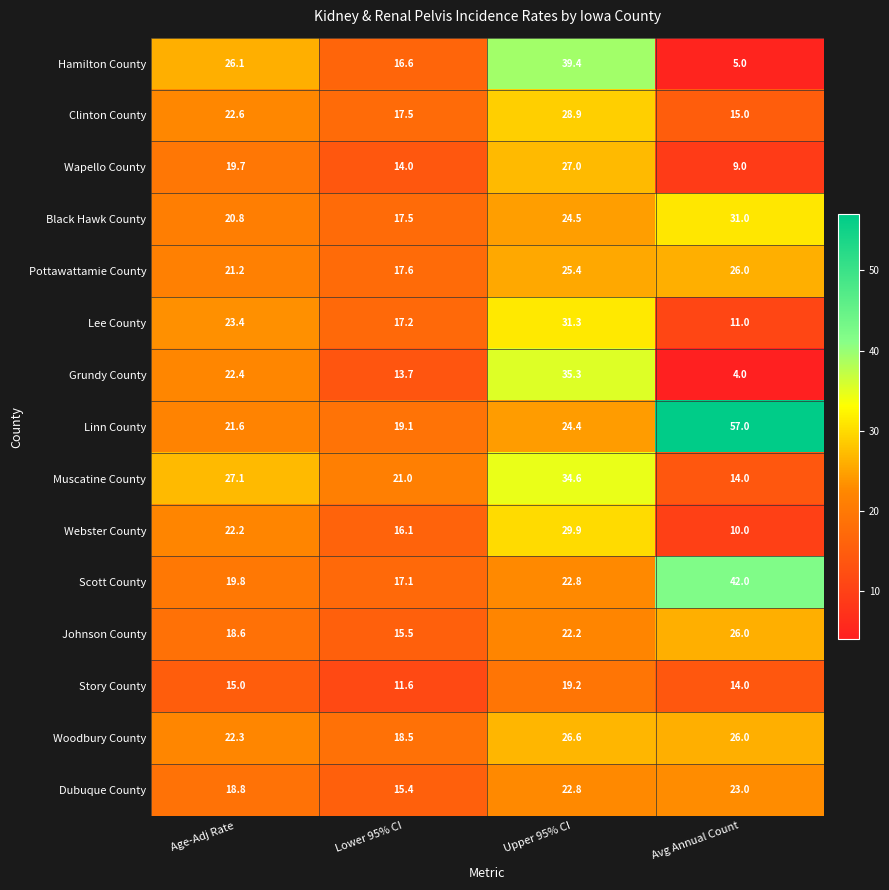

Where does the Woodbury County series first go above 26?

Upper 95% CI